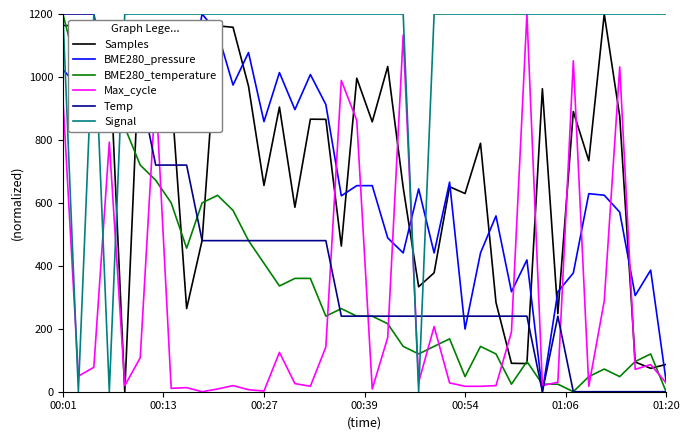

After their last crossing, which series has the higher values: Temp or Max_cycle?

Max_cycle